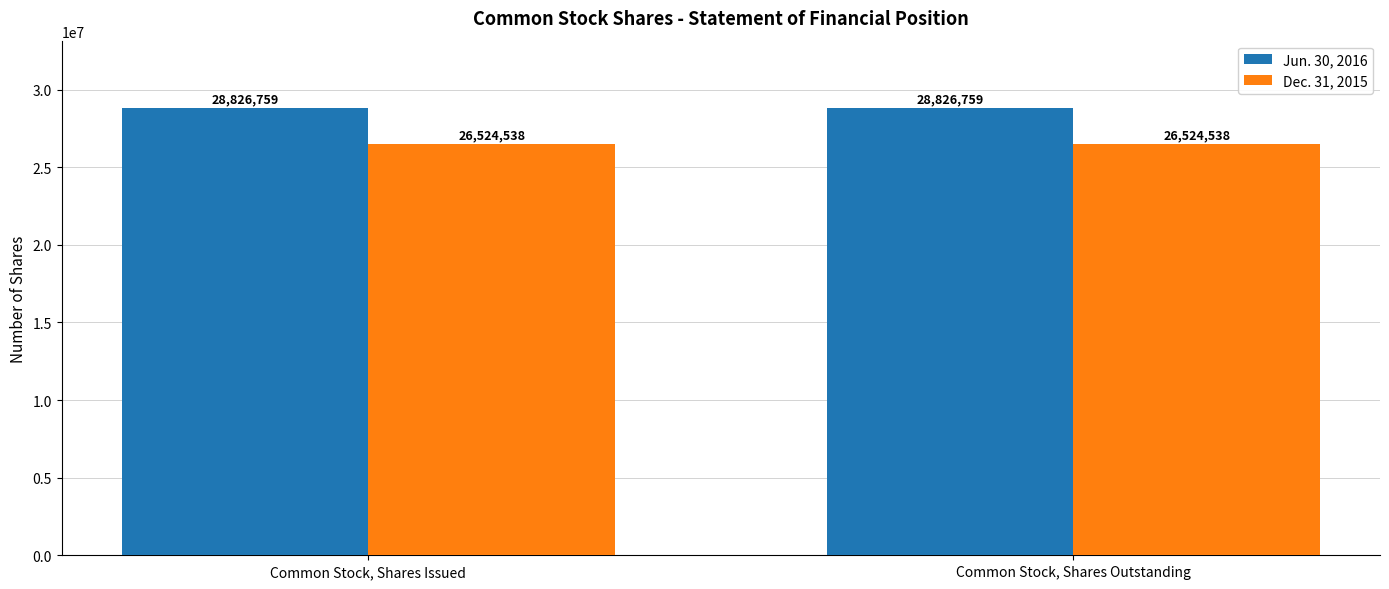

Which series has the largest total across all categories?

Jun. 30, 2016